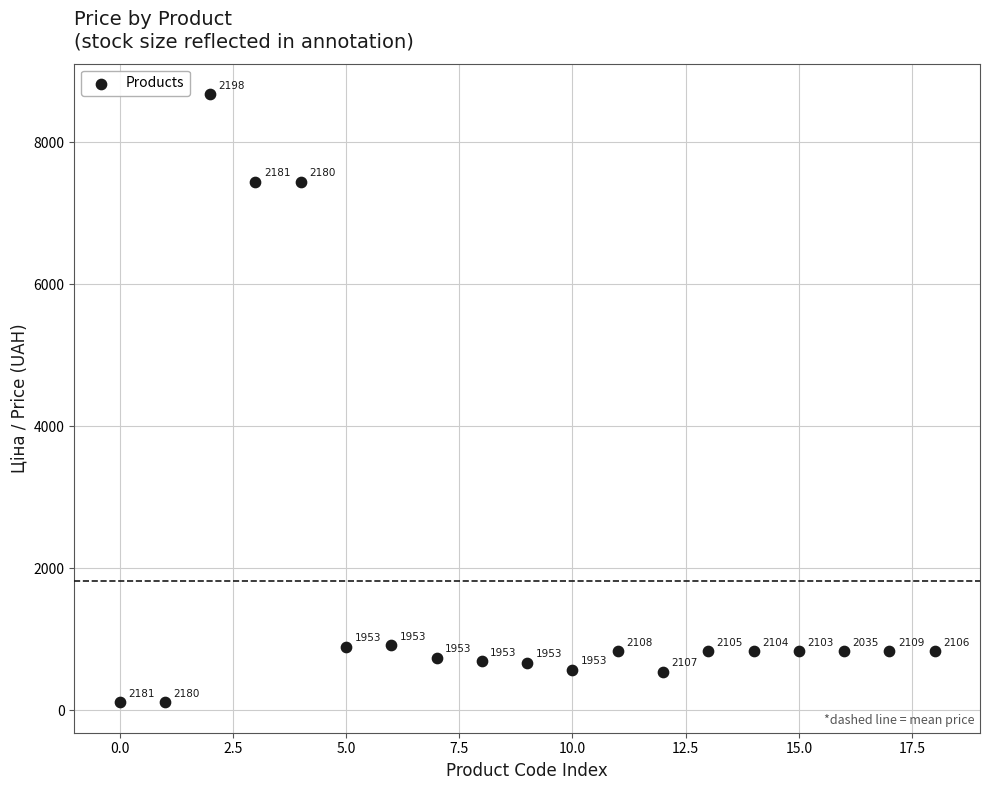

What is the range of Y values (max minus min)?

8567.7